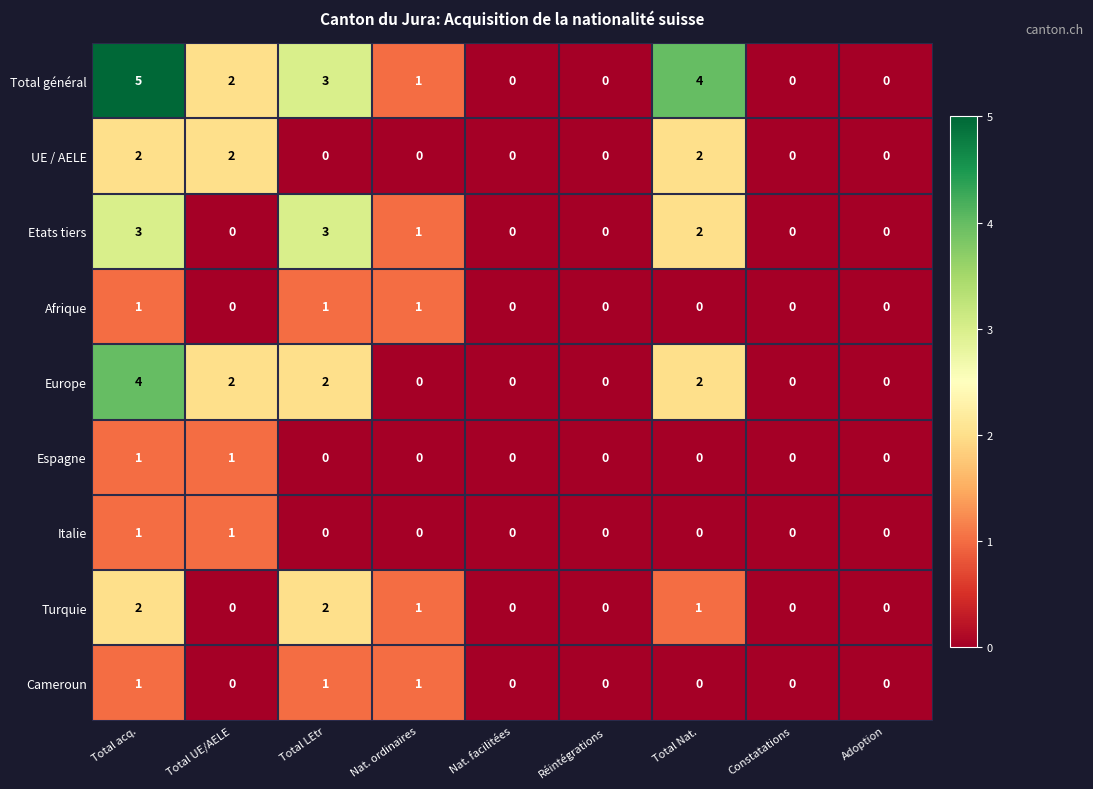

The value of Total général at Réintégrations is 0. True or false?

True